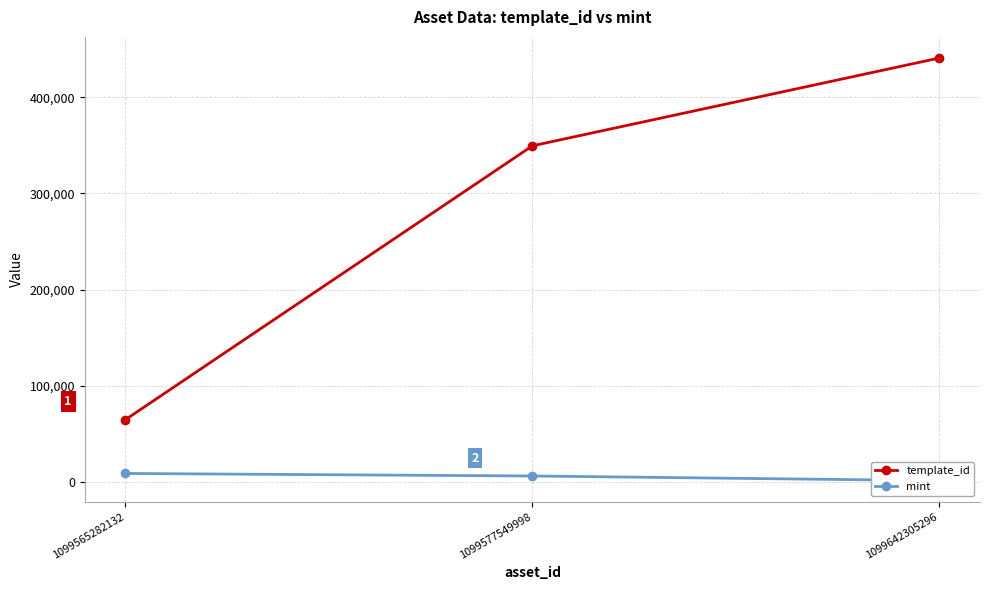

True or false: template_id has a value of 201763 at 1099577549998.

False